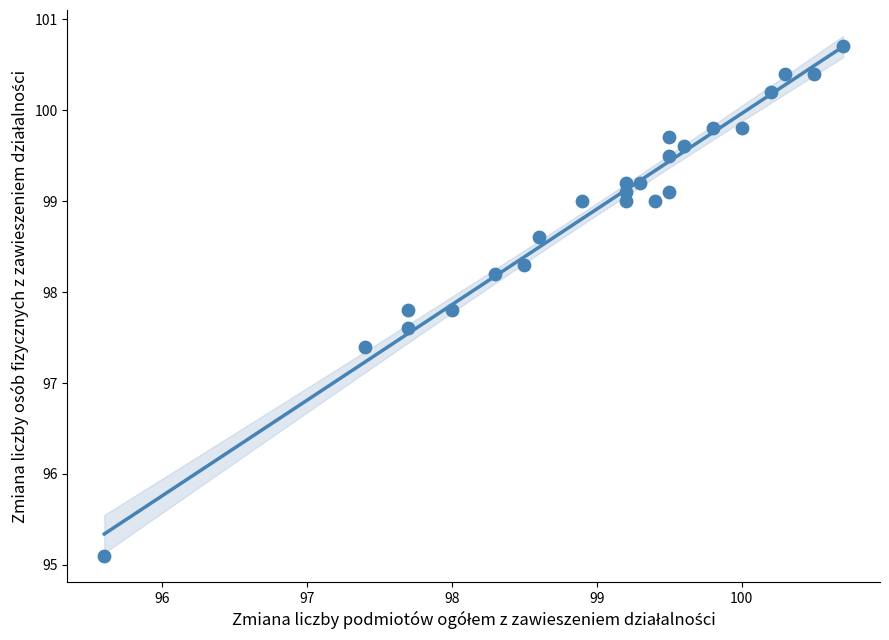

What is the range of Y values (max minus min)?

5.6